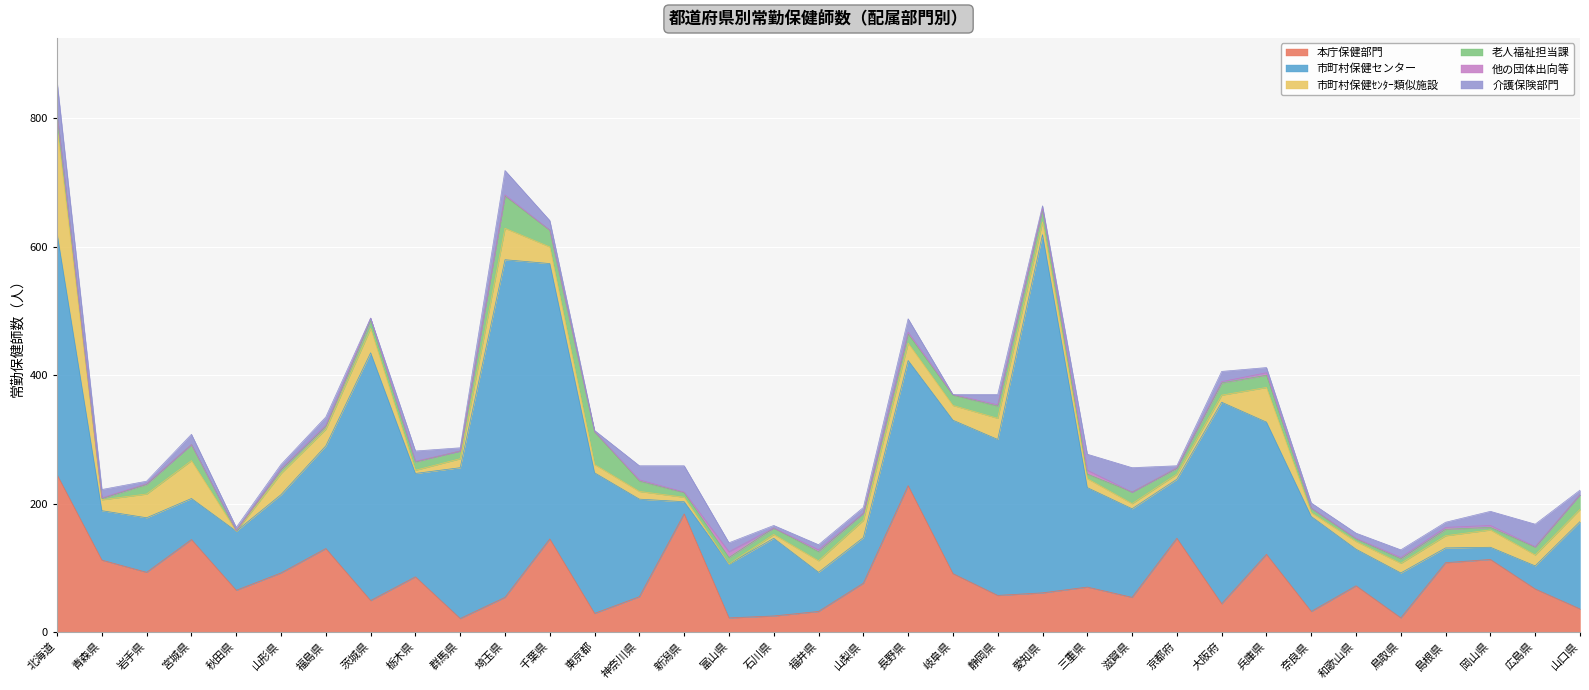

What is the label of the 33rd point from the left?

岡山県